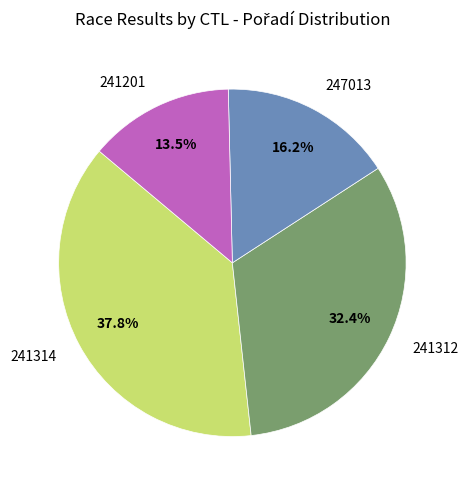

Is it true that 241312 is 32% of the pie?

True